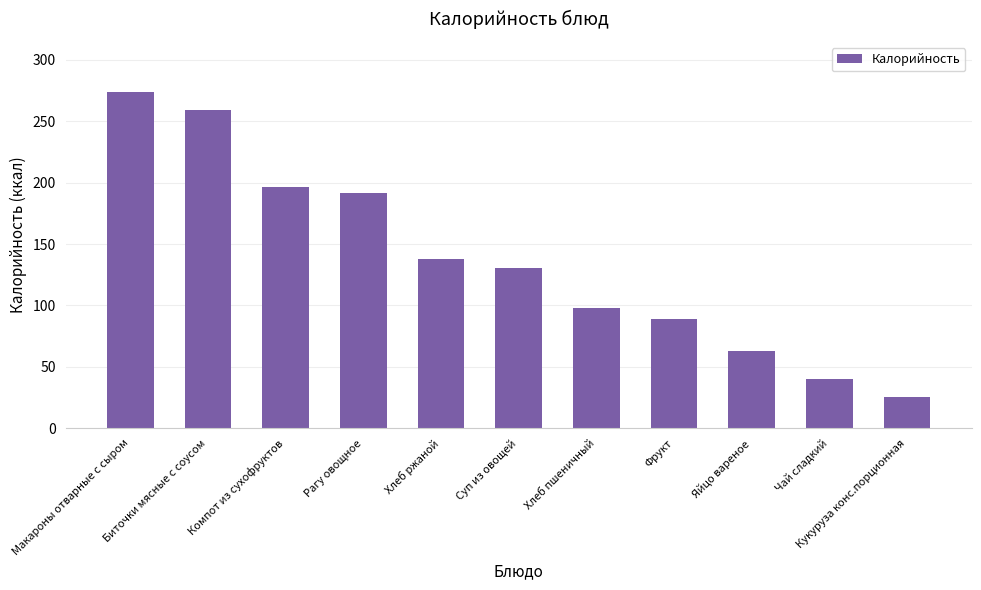

Rank the categories by value from lowest to highest.

Кукуруза конс.порционная, Чай сладкий, Яйцо вареное, Фрукт, Хлеб пшеничный, Суп из овощей, Хлеб ржаной, Рагу овощное, Компот из сухофруктов, Биточки мясные с соусом, Макароны отварные с сыром